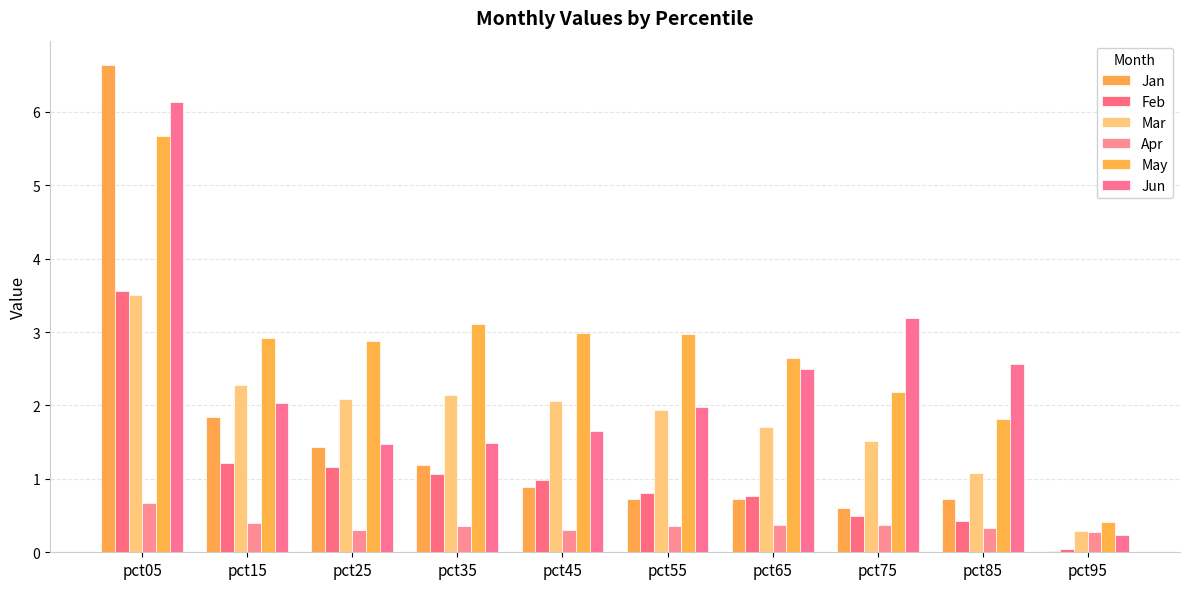

What is the total value across all series at pct35?

9.3